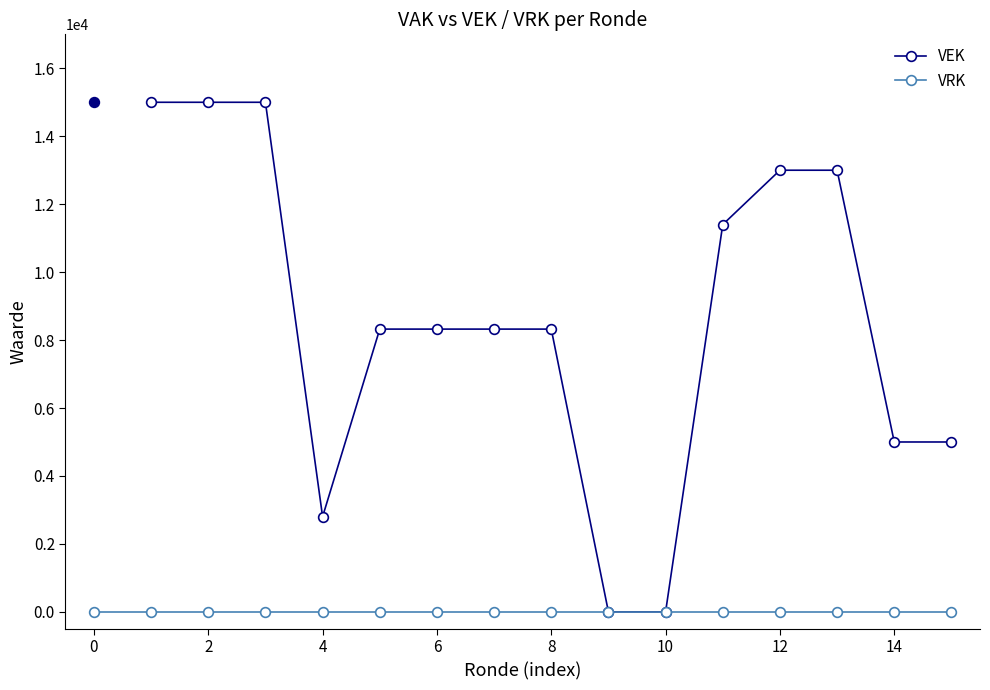

Count the VEK values in the range 5000 to 15000.

13